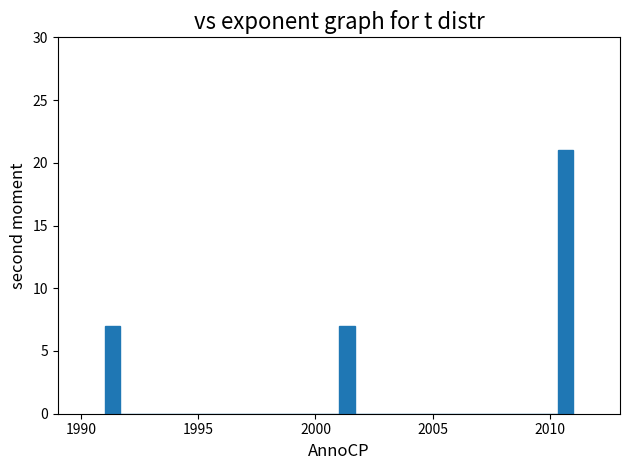

Around what value on the x-axis is the tallest bar? Give the approximate position of its centre, as read against the axis.

2010.5